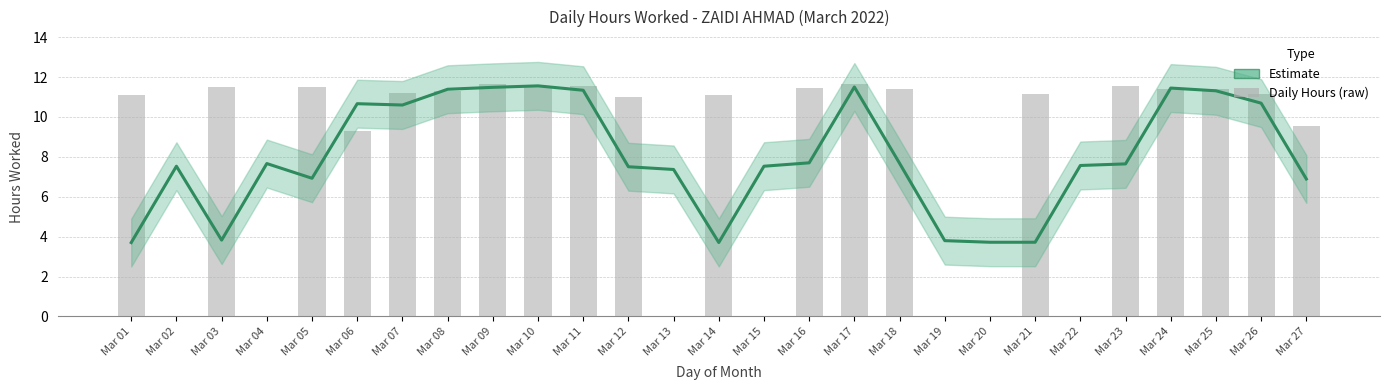

At Mar 01, list the series in order from largest to smallest.

Daily Hours (raw), Estimate